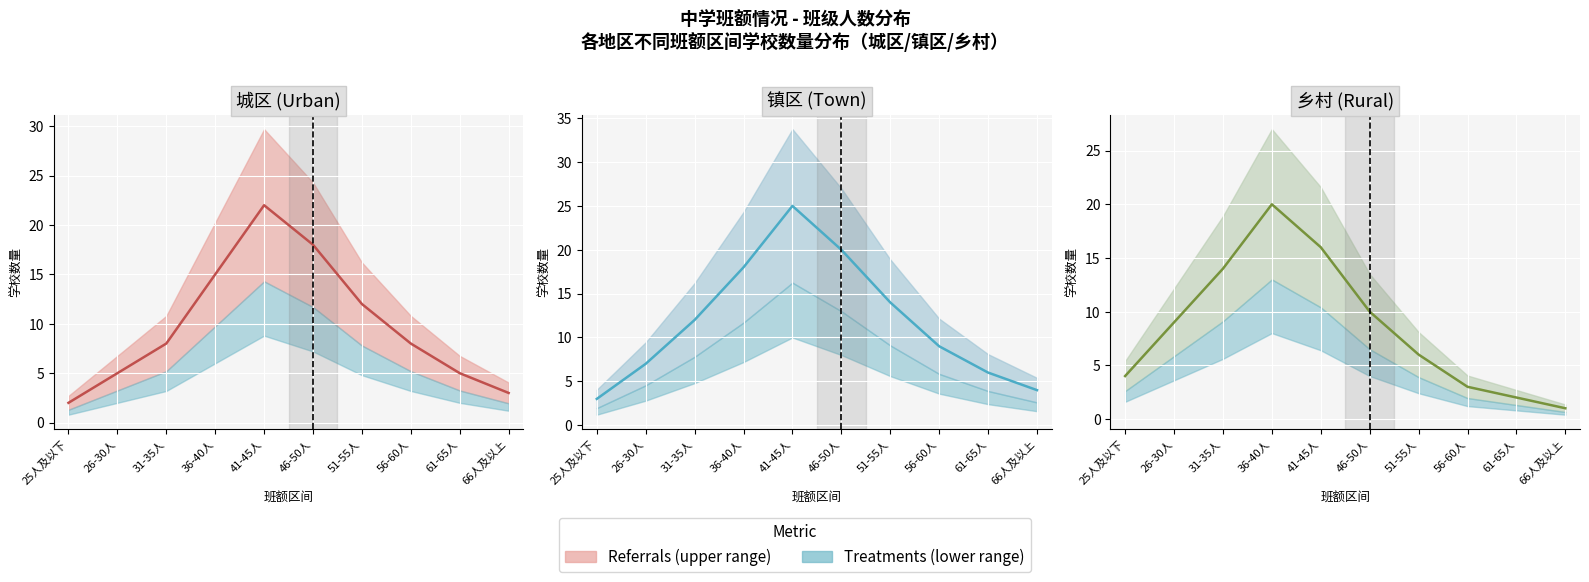

The 城区 (Urban) series shows 14 at 56-60人. True or false?

False